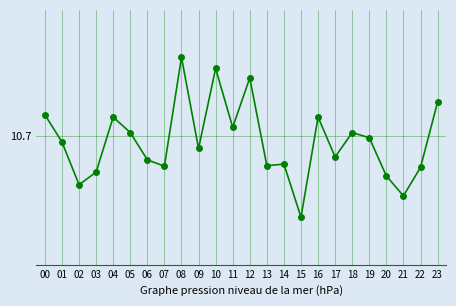

What is the value of the 4th point from the left?

9.2